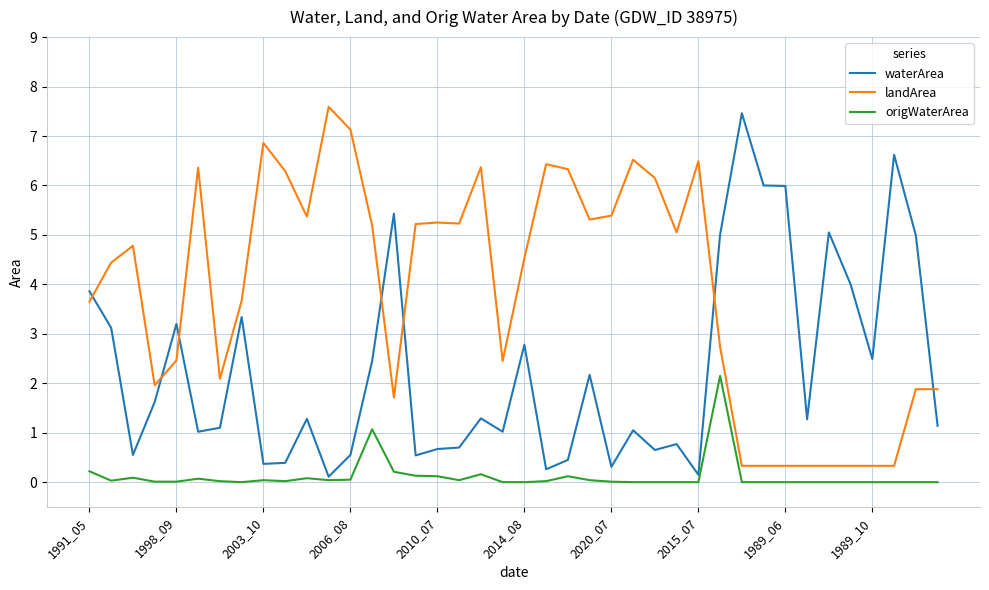

True or false: origWaterArea and landArea intersect in this chart.

False